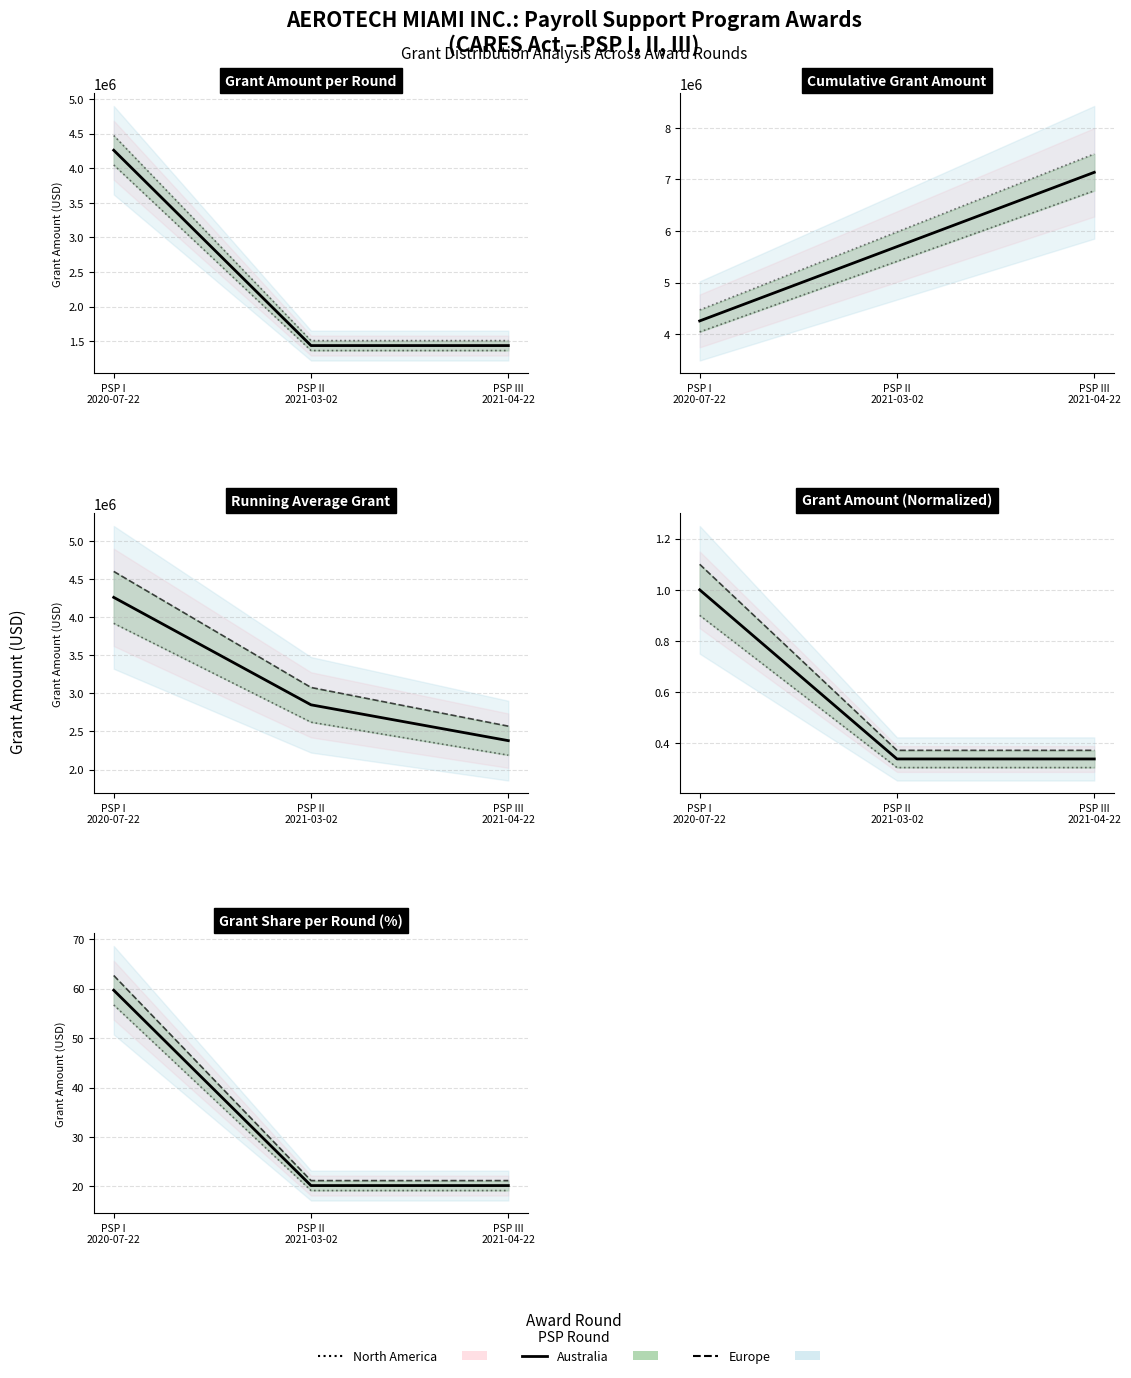

True or false: Upper Bound has a value of 12.7 at PSP III
2021-04-22.

False